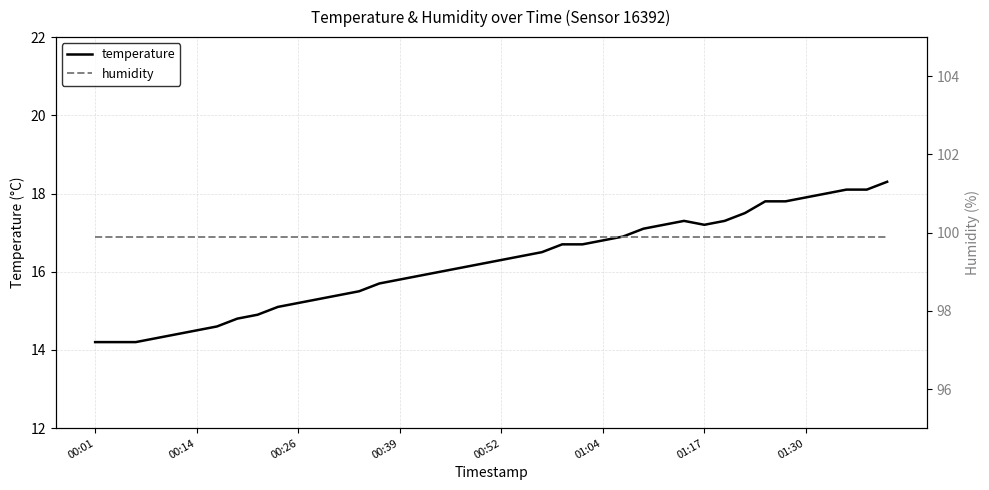

What is the total value across all series at 36?

117.9